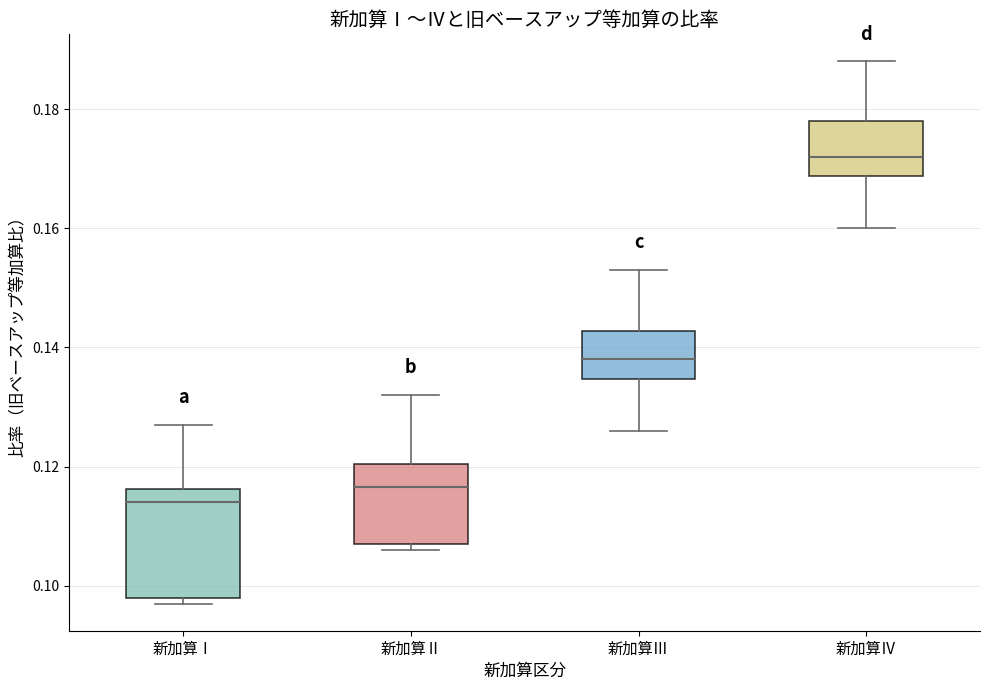

Reading left to right, transcribe this box plot: for each box, give where its median line is, the range the box spans, and where its two whiskers end, as read against the y-axis. The values are not printed on the chart, so give them approximately, as read against the axis.

新加算Ⅰ: median 0.114, box 0.098 to 0.116, whiskers 0.098 (just below the box's lower edge) to 0.128
新加算Ⅱ: median 0.116, box 0.108 to 0.120, whiskers 0.106 to 0.132
新加算Ⅲ: median 0.138, box 0.134 to 0.142, whiskers 0.126 to 0.154
新加算Ⅳ: median 0.172, box 0.168 to 0.178, whiskers 0.160 to 0.188